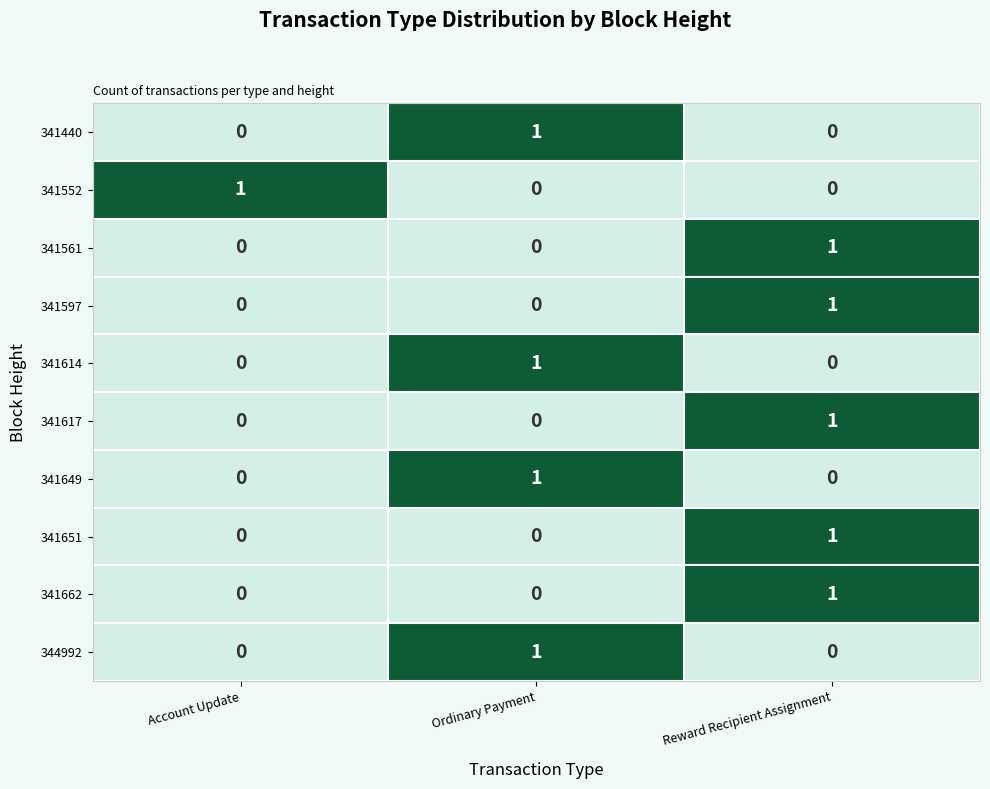

At how many categories does at least one series exceed 0?

3